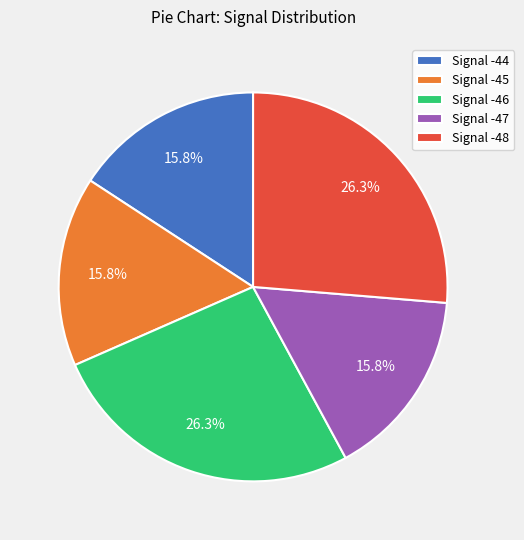

What percentage is NOT represented by Signal -47?

84.2%